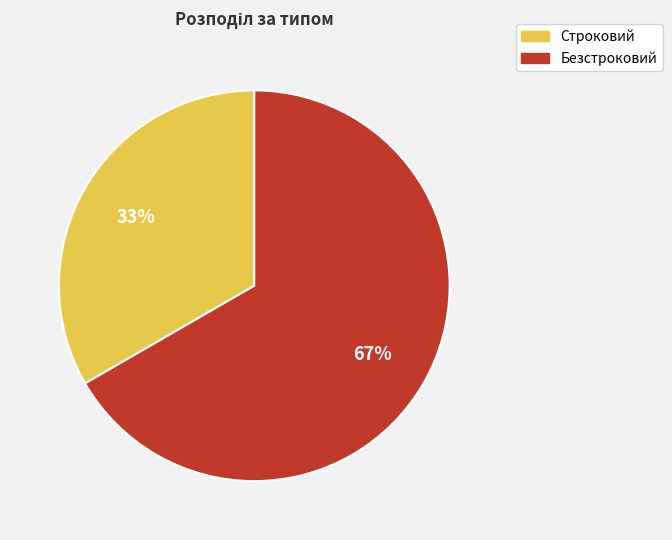

To the nearest percent, what is the combined percentage of Строковий and Безстроковий?

100%